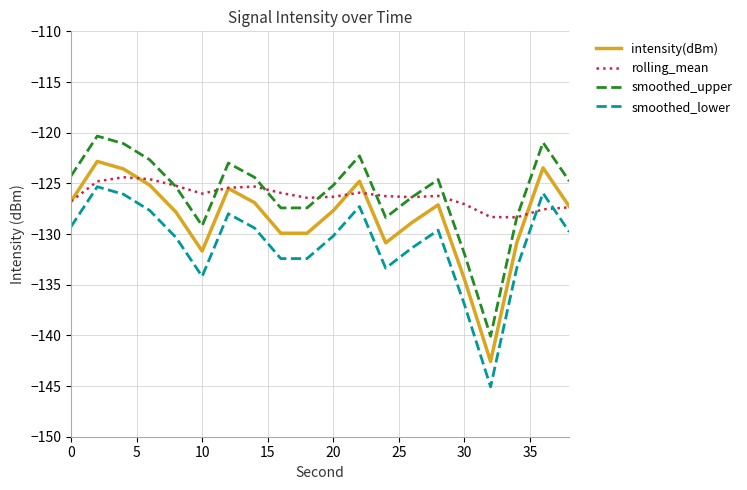

True or false: smoothed_lower and rolling_mean intersect in this chart.

True